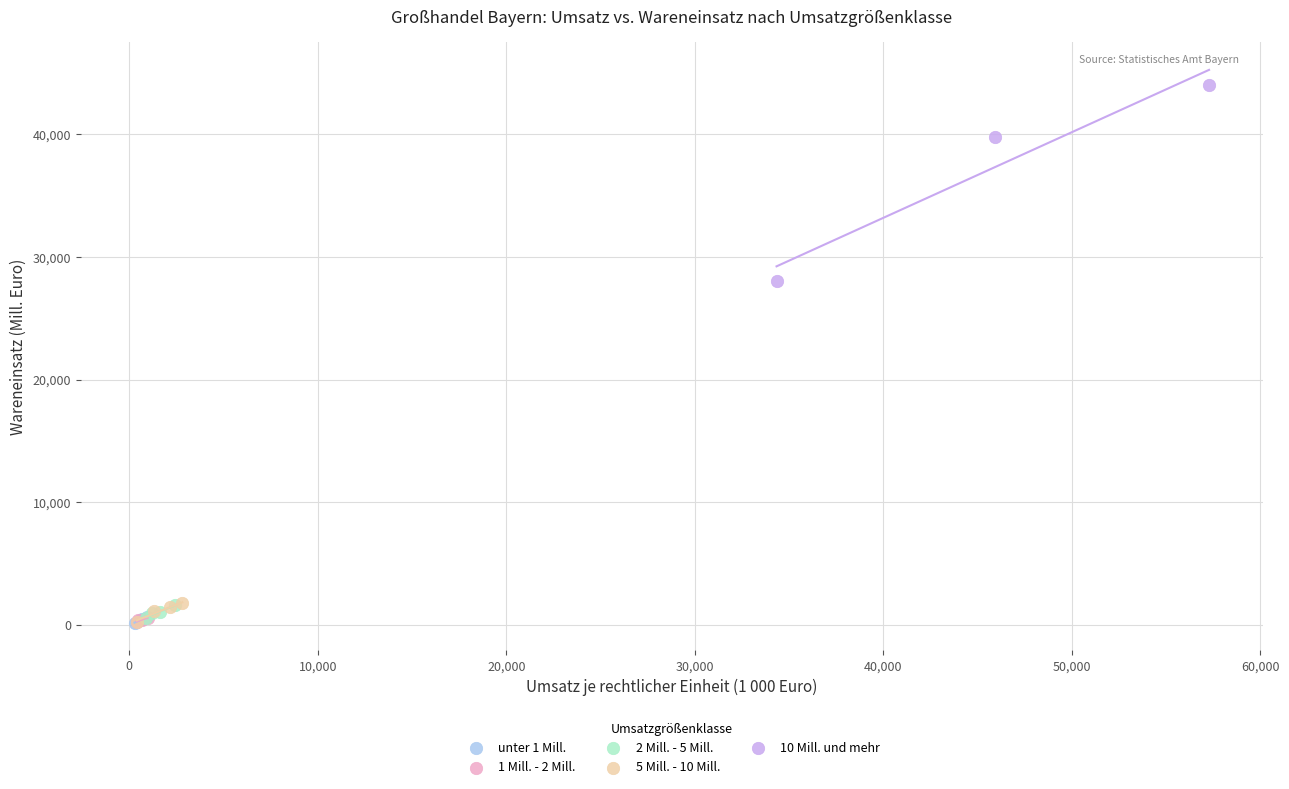

Which series has the largest Y range (max minus min)?

10 Mill. und mehr